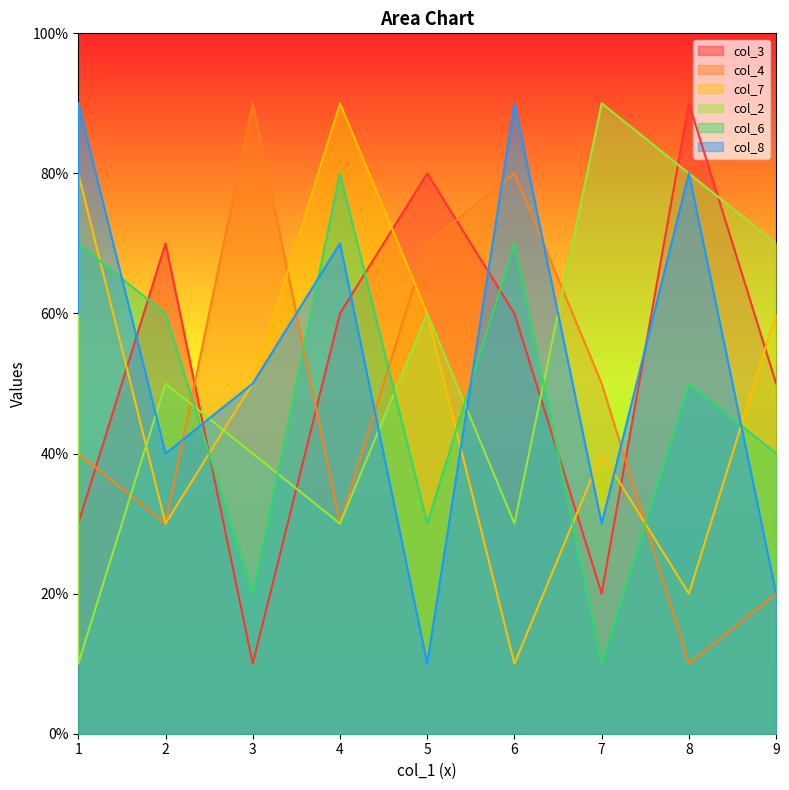

What is the difference between the col_4 values at 6 and 8?

7